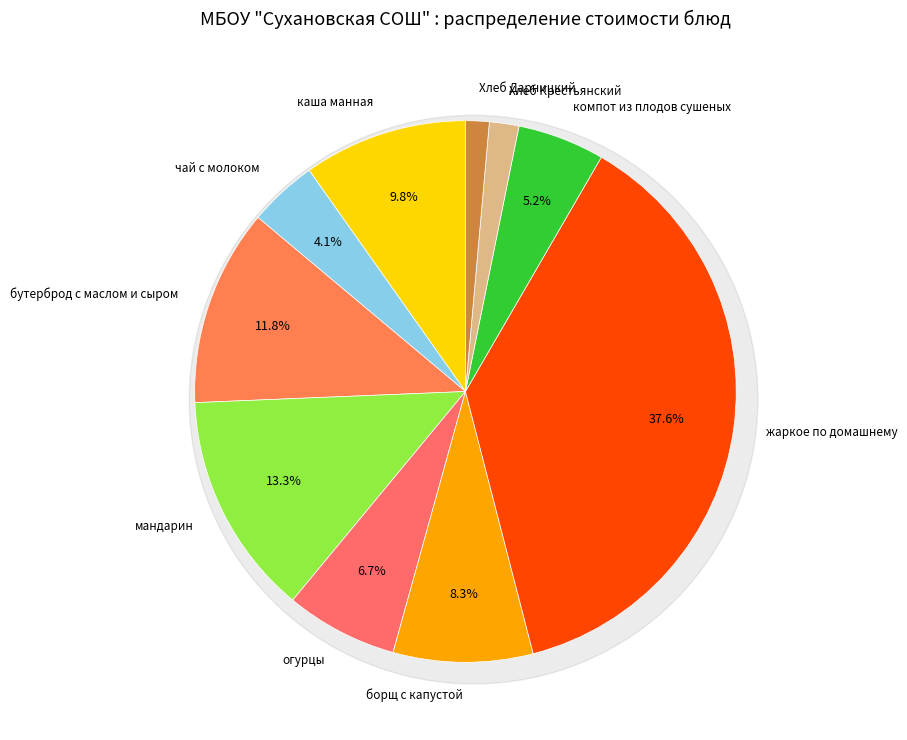

Is the sum of Хлеб Дарницкий and компот из плодов сушеных greater than half?

No